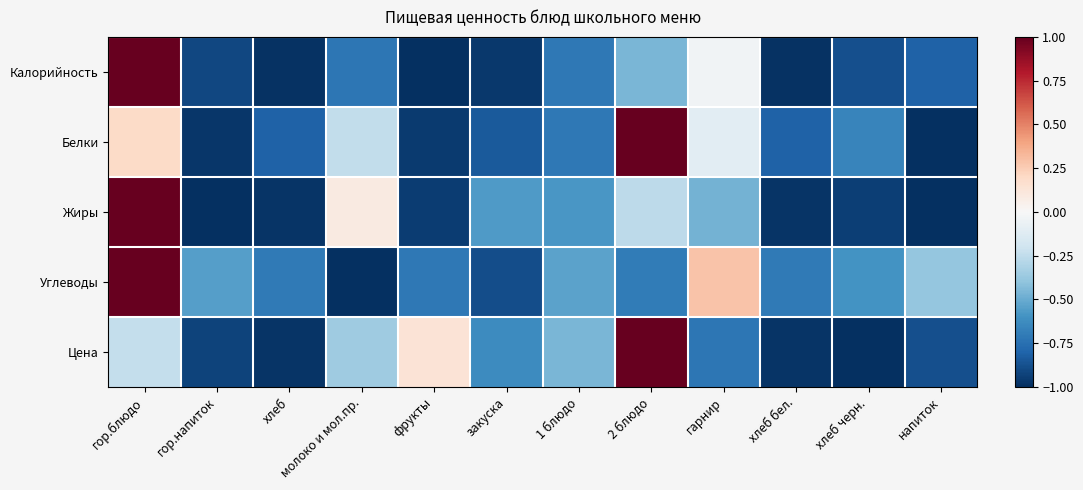

At how many categories does at least one series exceed 0?

5